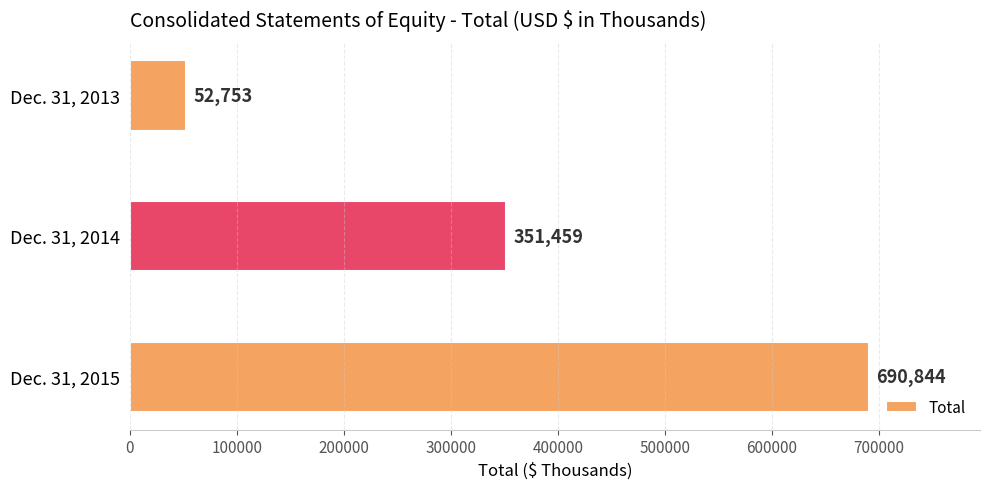

List the labels in order of value, smallest first.

Dec. 31, 2013, Dec. 31, 2014, Dec. 31, 2015